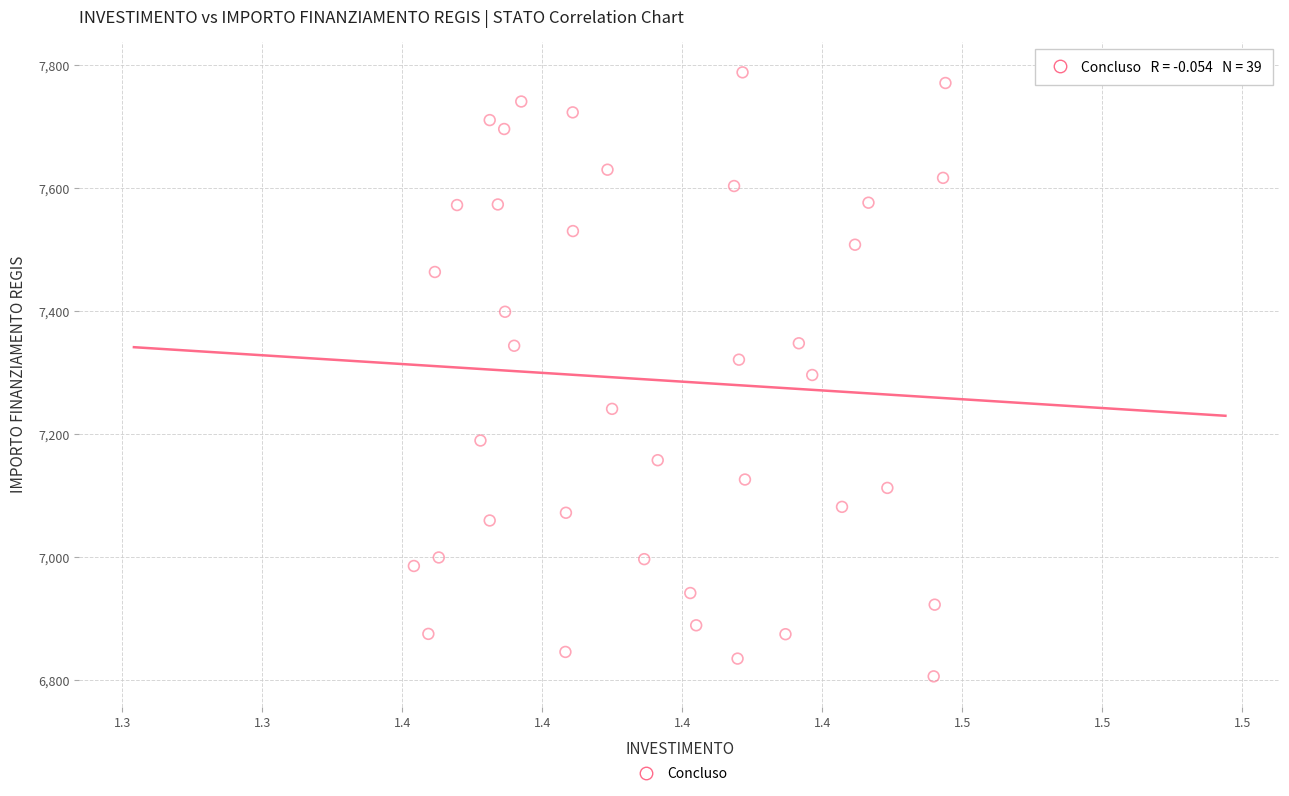

What is the range of Y values (max minus min)?

981.4